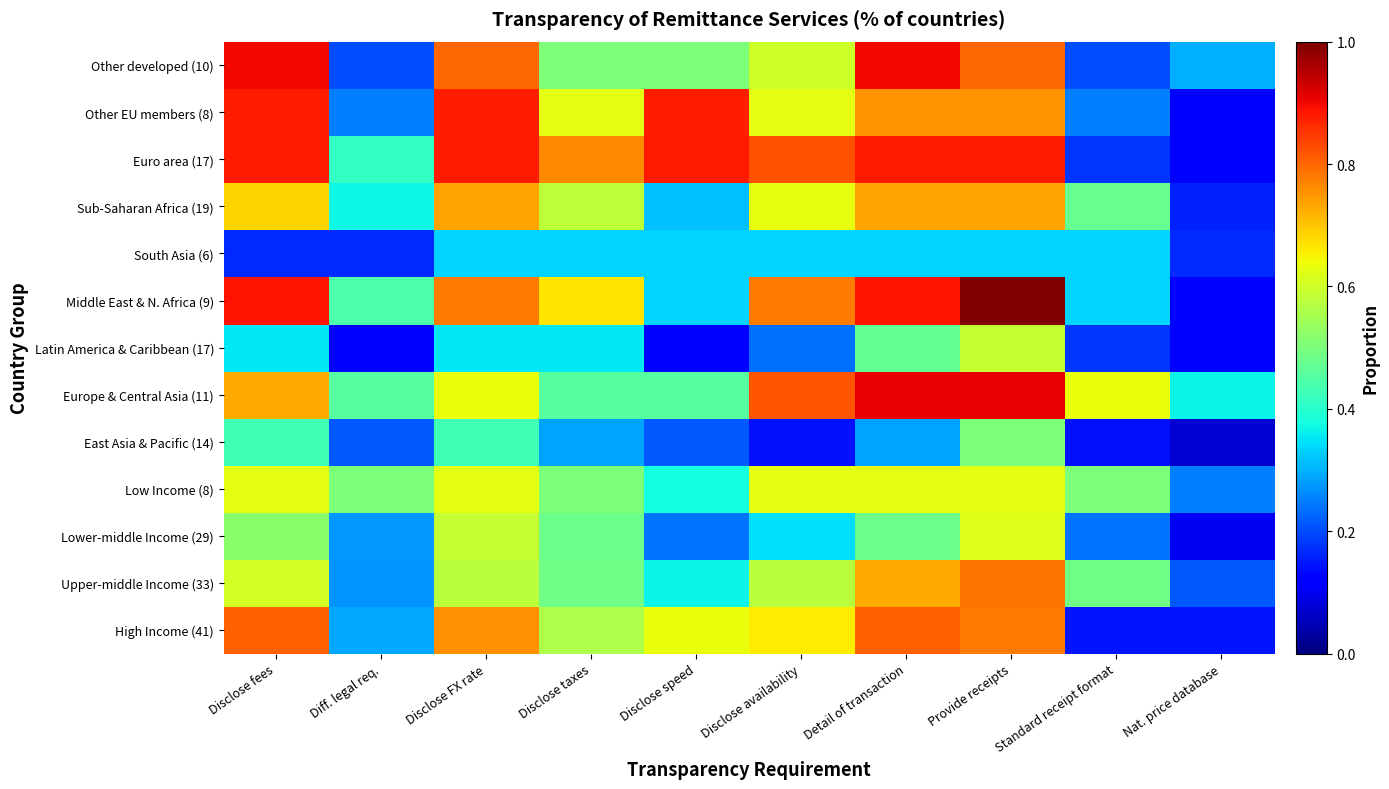

How many series are shown in this chart?

13